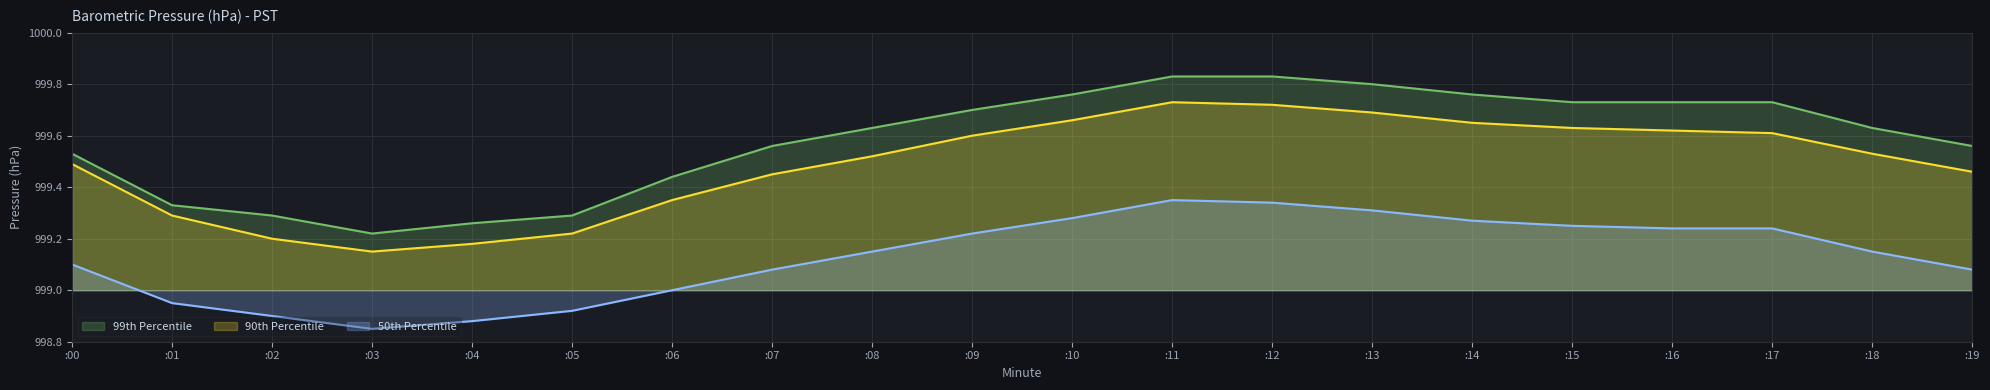

Where is 90th Percentile nearest to the value 999?

:03